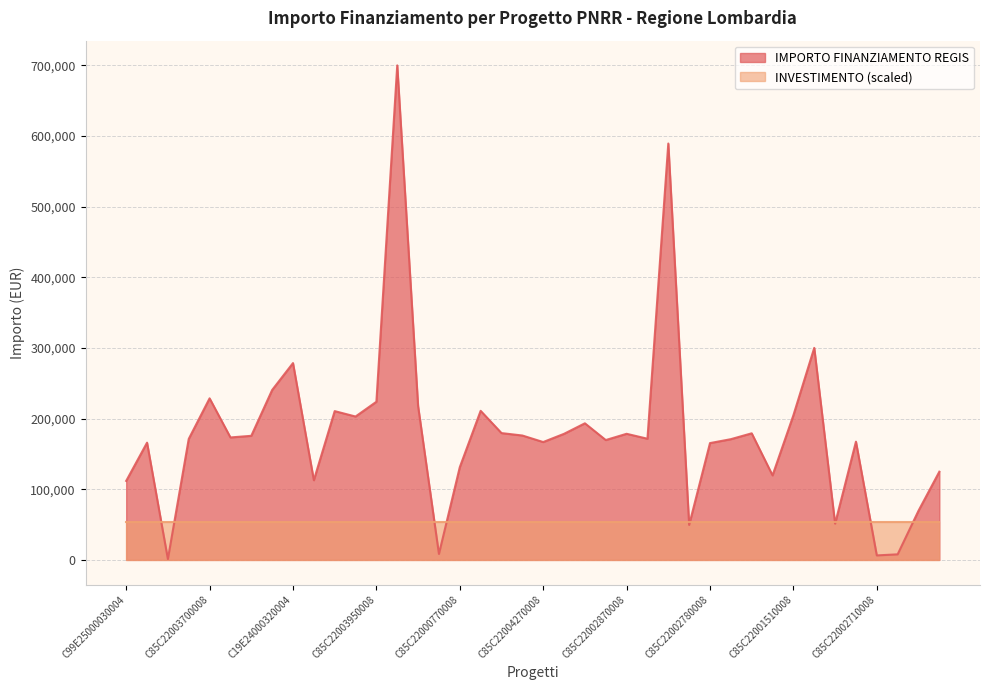

Reading left to right, list all the values displayed in this chart.

C99E25000030004=111760.0	C19E25000060004=165869.6	C49E25000030004=1200.0	C85C22002890008=171177.7	C85C22003700008=228592.8	C85C22002560008=173263.3	C85C22003480008=175568.4	C85C22003690008=240397.6	C19E24000320004=278493.2	C29E24000390004=112730.4	C85C22004550008=210514.6	C85C22003960008=202864.8	C85C22003950008=223771.4	C85C22004240008=699734.4	C85C22003840008=217613.5	C49E24000510004=8377.6	C85C22000770008=131200.0	C85C22004400008=210913.7	C85C22003970008=179420.1	C85C22000950008=176000.4	C85C22004270008=166759.8	C85C22004610008=178382.6	C85C22003090008=193263.3	C85C22001770008=169582.1	C85C22002870008=178415.8	C85C22004480008=171450.0	C85C22004490008=589176.8	C85C22004510008=49500.0	C85C22002780008=165282.1	C85C22001380008=170800.4	C85C22002950008=179105.2	C85C22002850008=119584.9	C85C22001510008=204636.2	C99E24000160004=300000.0	C69E24000370004=51240.0	C85C22000570008=167299.1	C85C22002710008=6330.0	C49E24000140004=7853.0	C19E24000120004=69532.6	C85C22000050008=124800.0